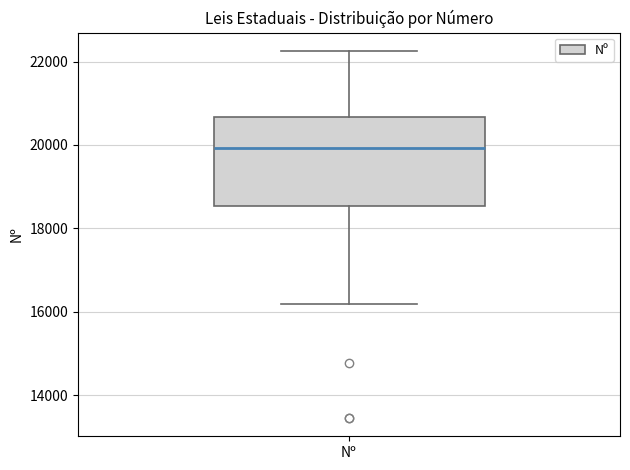

Where does the lower whisker of the box for Nº end on the y-axis? The values are not printed on the chart, so give them approximately, as read against the axis.

16200